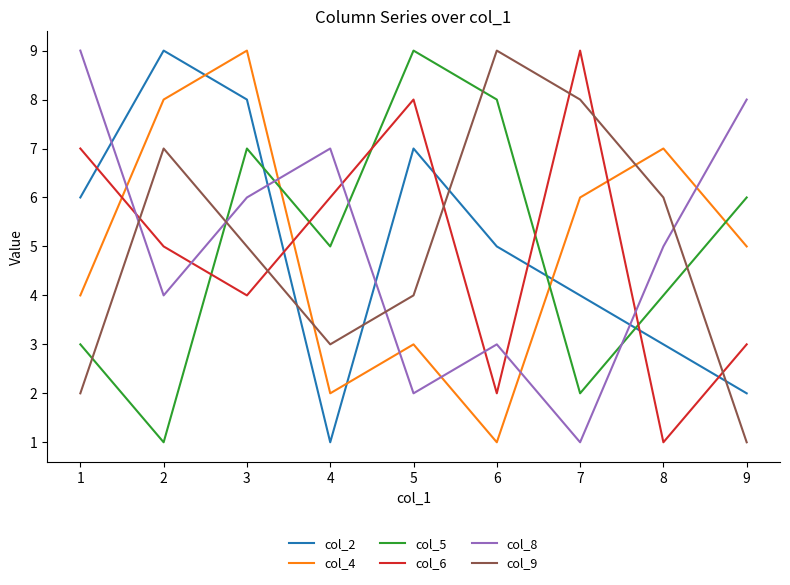

In col_6, how many points are lower than both neighbors (excluding endpoints)?

3